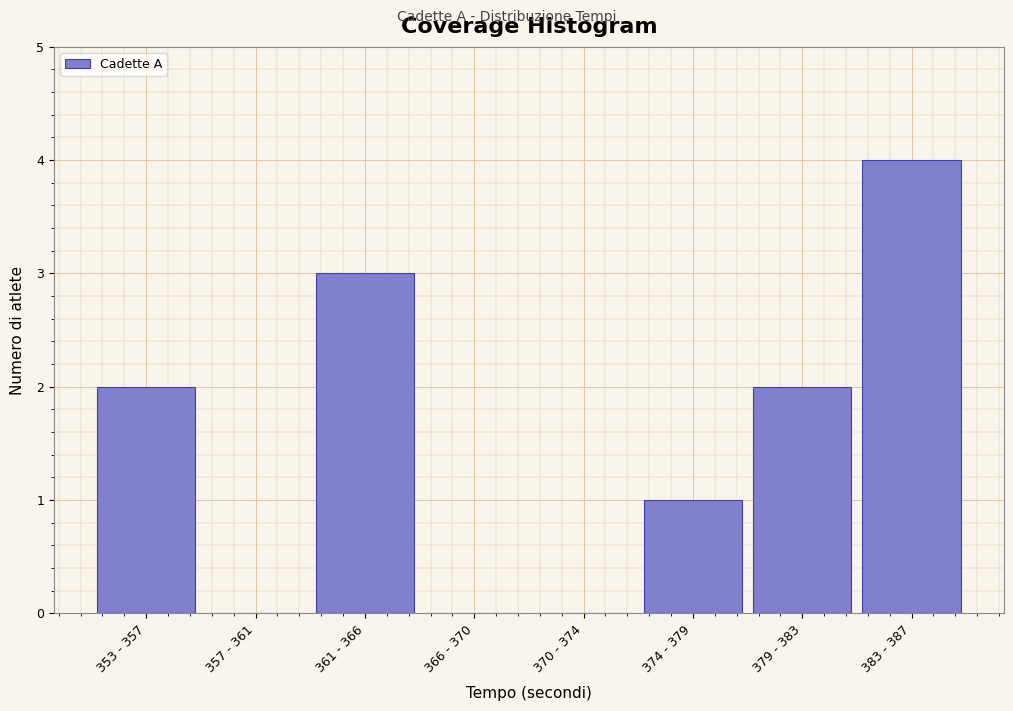

Reading left to right, transcribe all the data shown in this chart.

353 - 357=2	357 - 361=0	361 - 366=3	366 - 370=0	370 - 374=0	374 - 379=1	379 - 383=2	383 - 387=4